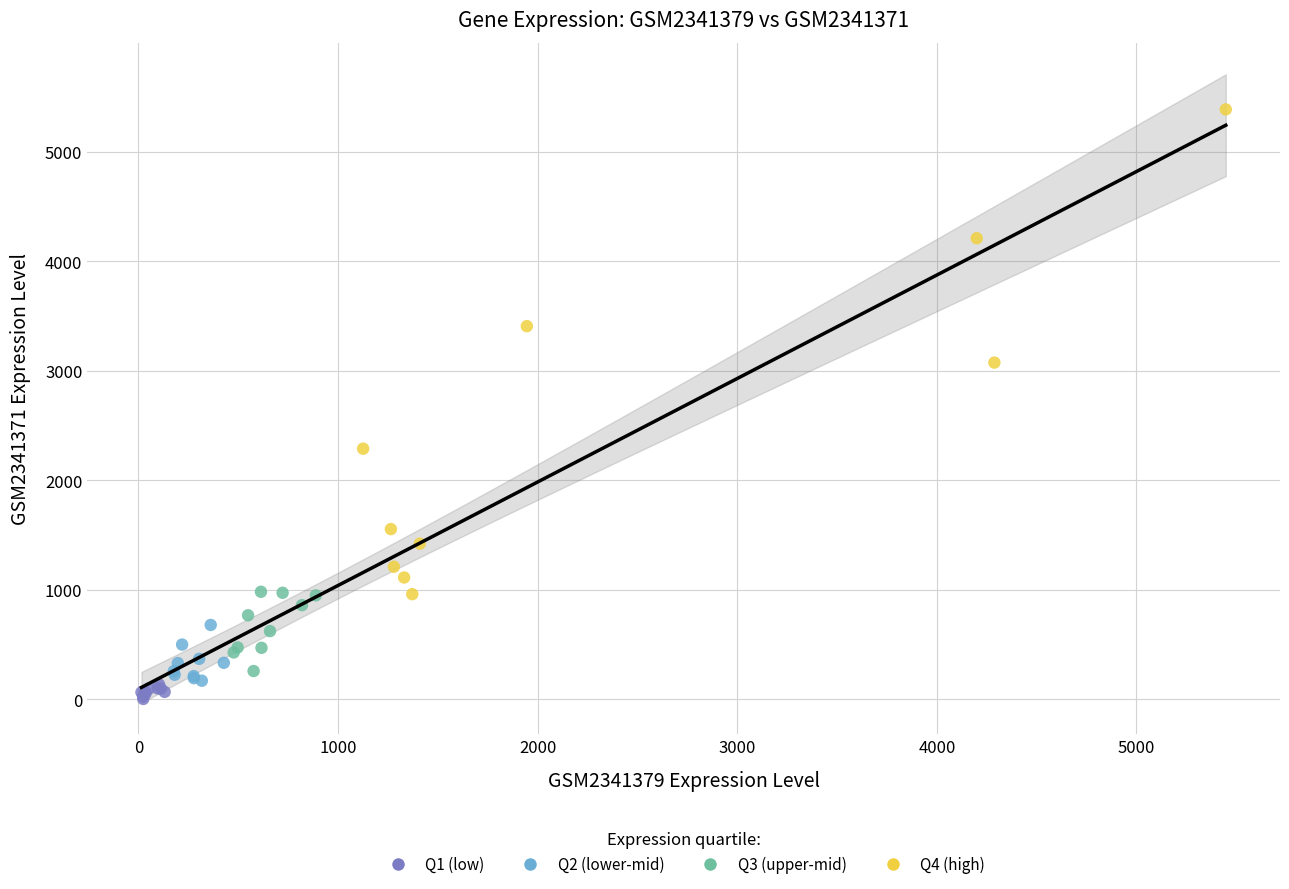

Which series has the widest spread of Y values?

Q4 (high)